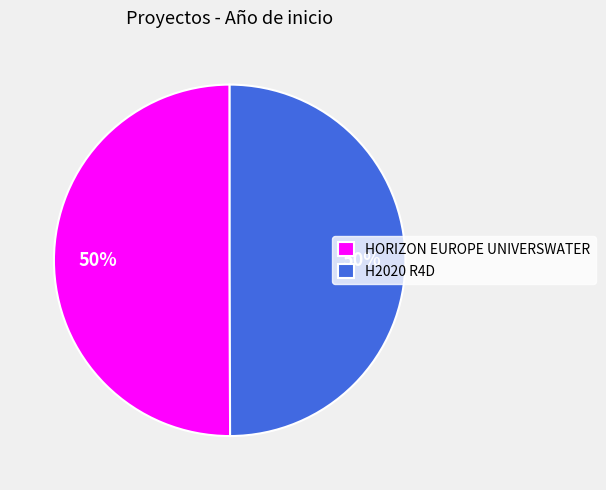

To the nearest percent, what percentage of the pie is H2020 R4D?

50%